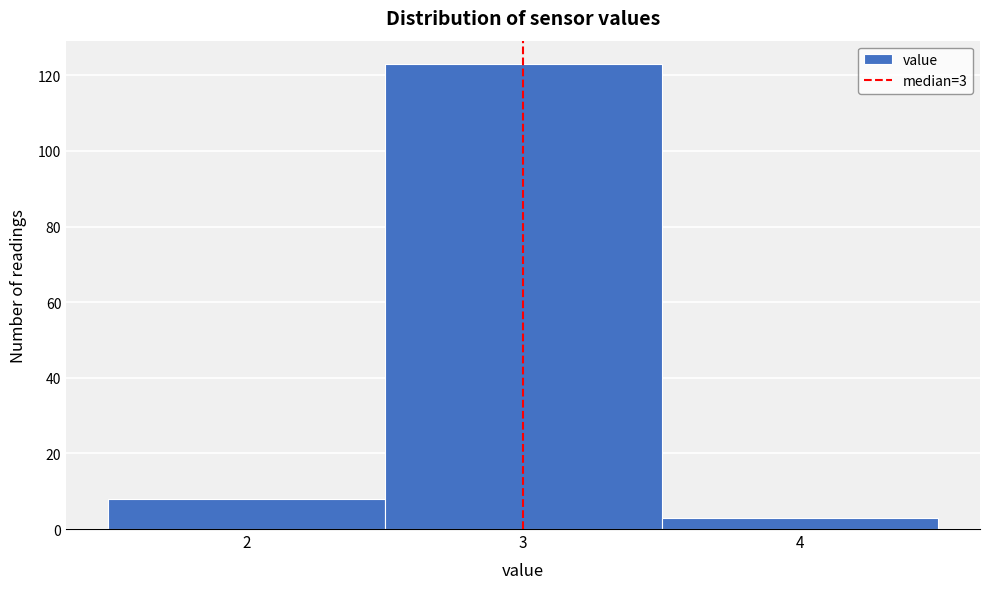

Over which range of the x-axis is the bar tallest?

2.5 to 3.5